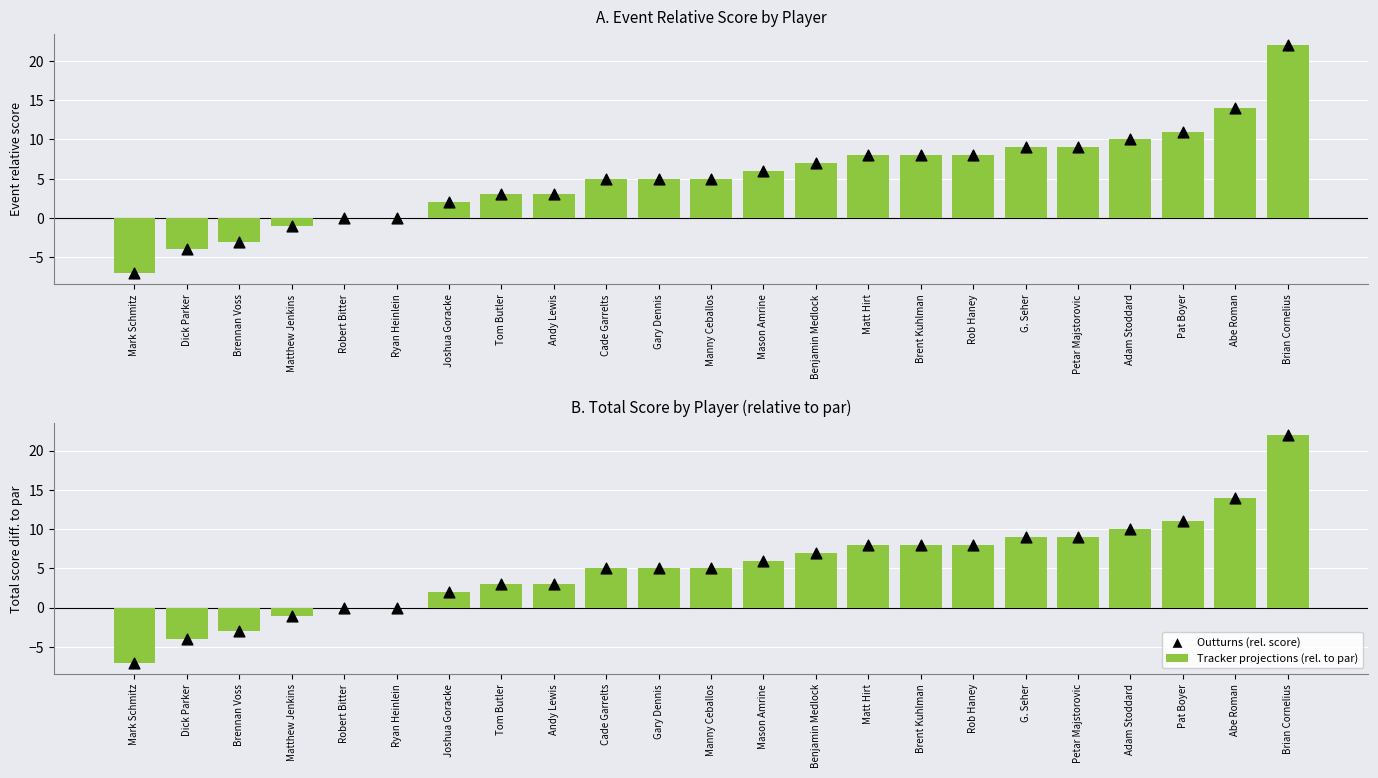

Is the value of Event Relative Score (bar) at Petar Majstorovic greater than the value of Outturns (rel. to par) at Petar Majstorovic?

No